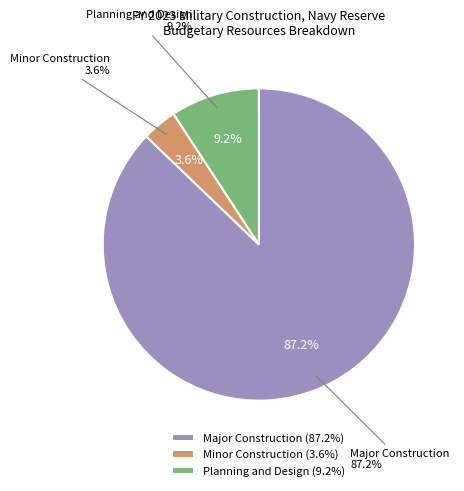

Between Minor Construction and Major Construction, which is larger?

Major Construction